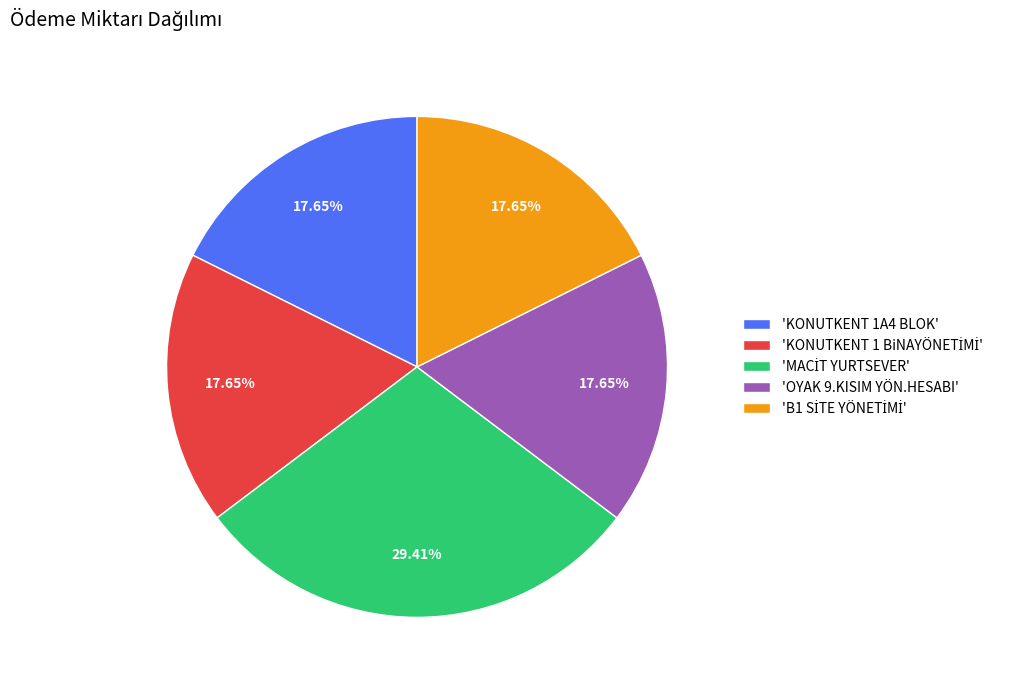

Is 'OYAK 9.KISIM YÖN.HESABI' the majority of the pie?

No